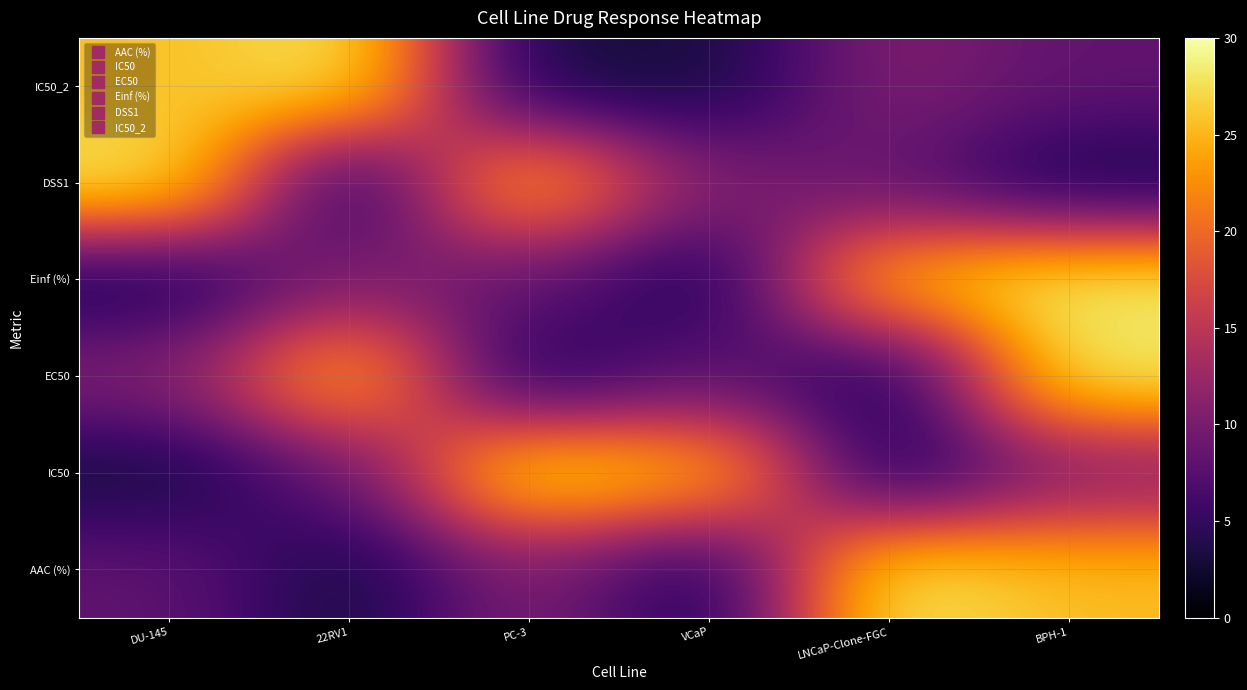

Reading right to left, extract all data points from this chart.

AAC (%): BPH-1=25.5	LNCaP-Clone-FGC=28.4	VCaP=3.0	PC-3=10.6	22RV1=2.9	DU-145=8.3
IC50: BPH-1=10.6	LNCaP-Clone-FGC=3.0	VCaP=25.5	PC-3=28.4	22RV1=8.3	DU-145=2.9
EC50: BPH-1=28.4	LNCaP-Clone-FGC=2.9	VCaP=8.3	PC-3=3.0	22RV1=25.5	DU-145=10.6
Einf (%): BPH-1=28.4	LNCaP-Clone-FGC=25.5	VCaP=2.9	PC-3=8.3	22RV1=10.6	DU-145=3.0
DSS1: BPH-1=2.9	LNCaP-Clone-FGC=8.3	VCaP=10.6	PC-3=25.5	22RV1=3.0	DU-145=28.4
IC50_2: BPH-1=8.3	LNCaP-Clone-FGC=10.6	VCaP=3.0	PC-3=2.9	22RV1=28.4	DU-145=25.5